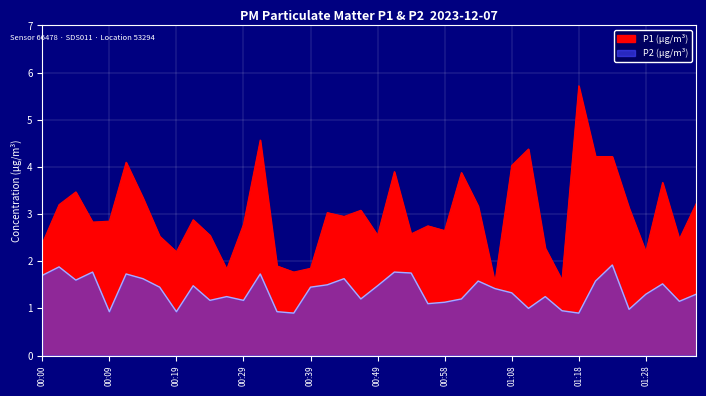

At which category does P2 reach its first local valley?

00:05